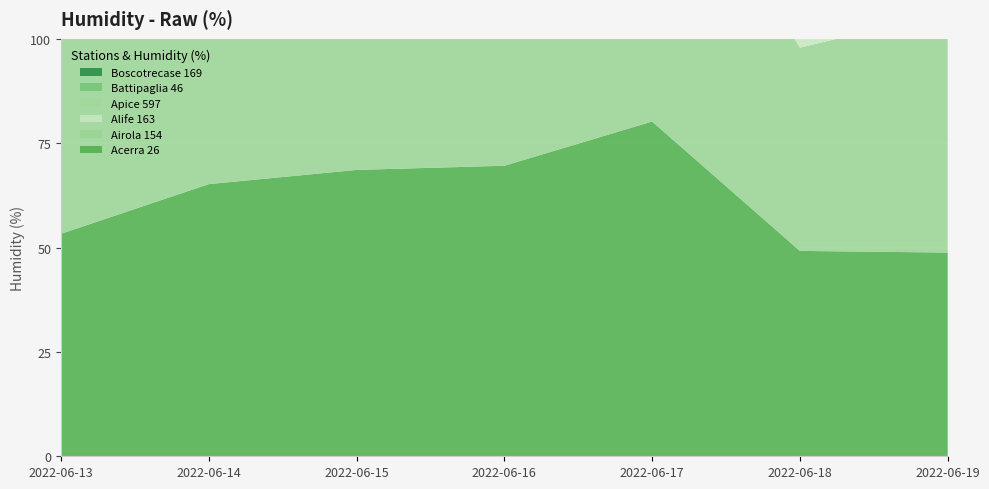

Reading left to right, what are all the values shown in this chart?

Acerra 26: 53.3	65.2	68.6	69.6	80.2	49.2	48.8
Airola 154: 57.2	67.7	66.0	68.9	76.6	48.7	57.5
Alife 163: 56.0	67.3	63.7	66.4	81.7	56.5	53.4
Apice 597: 50.8	58.5	55.7	64.9	74.0	53.9	49.4
Battipaglia 46: 57.3	71.6	76.1	81.2	85.1	45.8	50.8
Boscotrecase 169: 51.9	64.6	67.2	71.2	81.9	45.8	45.6